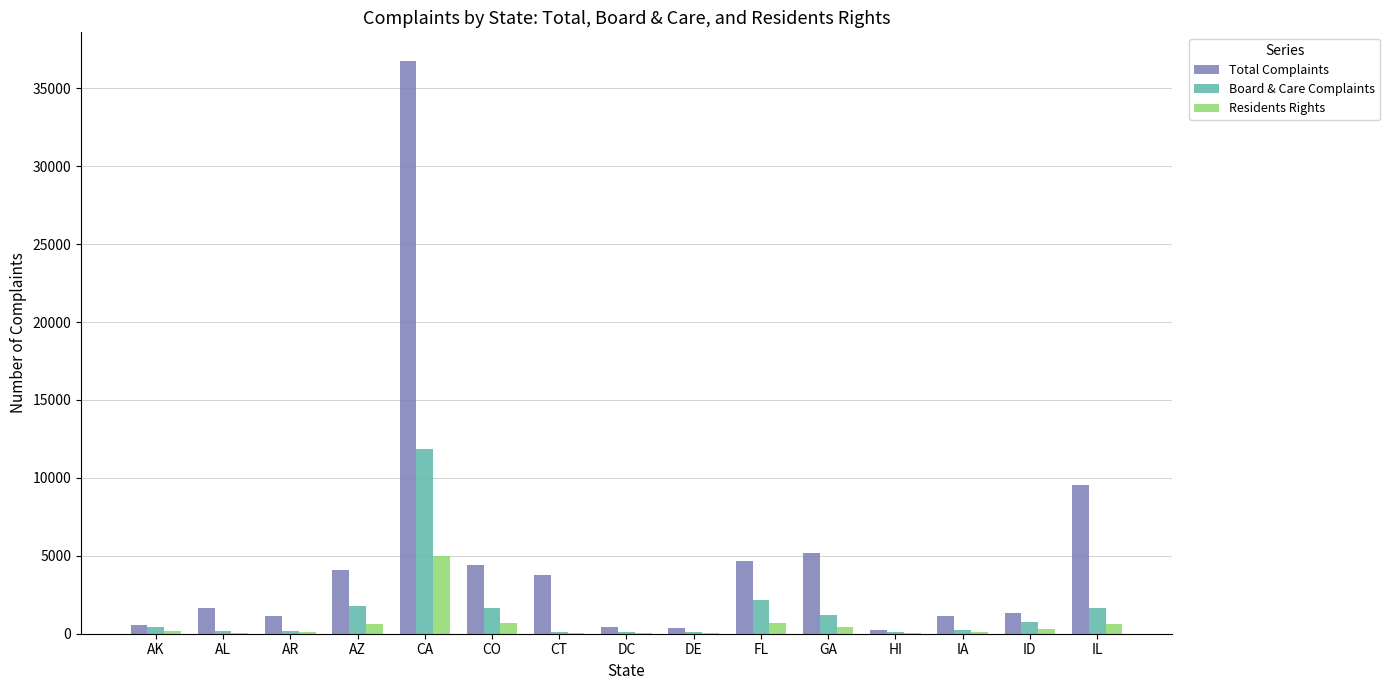

At which category is the sum across all series the highest?

CA